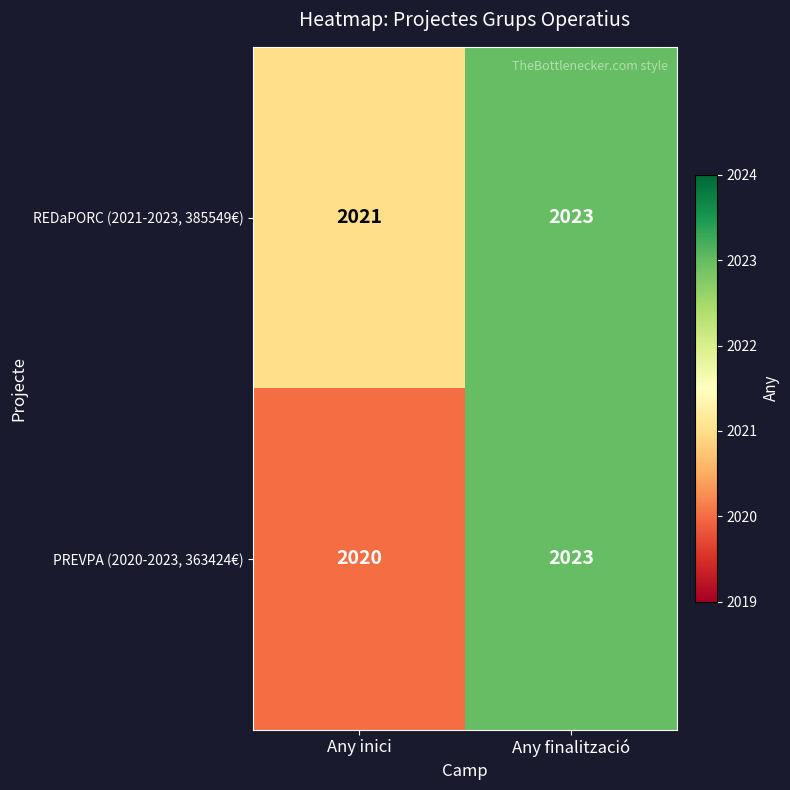

Which series has the largest total across all categories?

REDaPORC (2021-2023, 385549€)